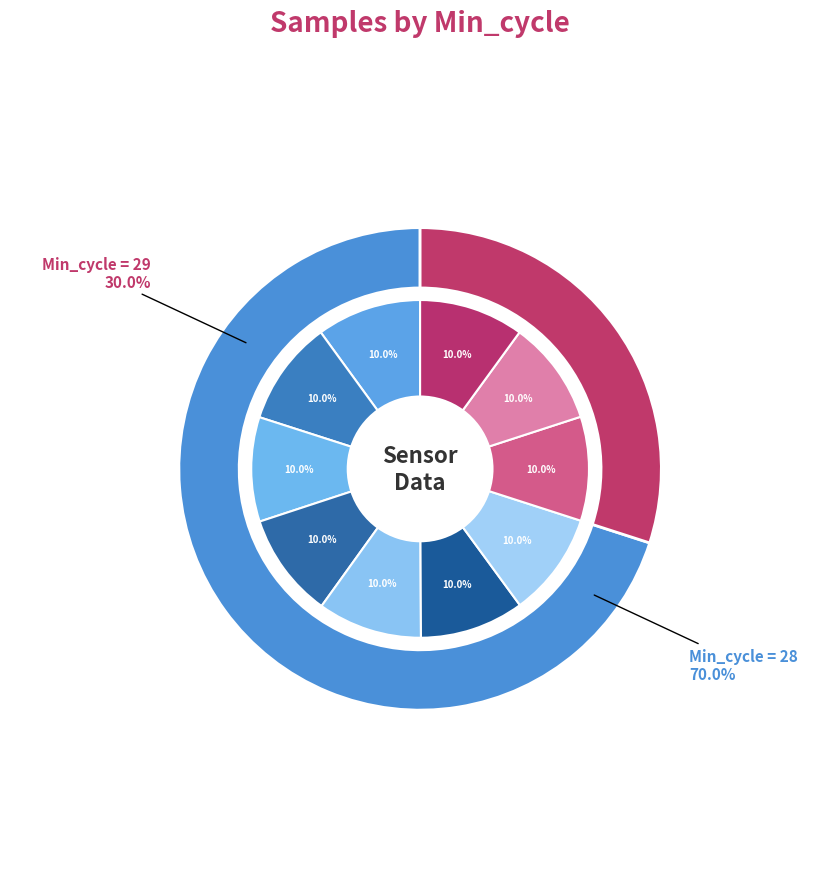

How many slices are in this pie chart?

10